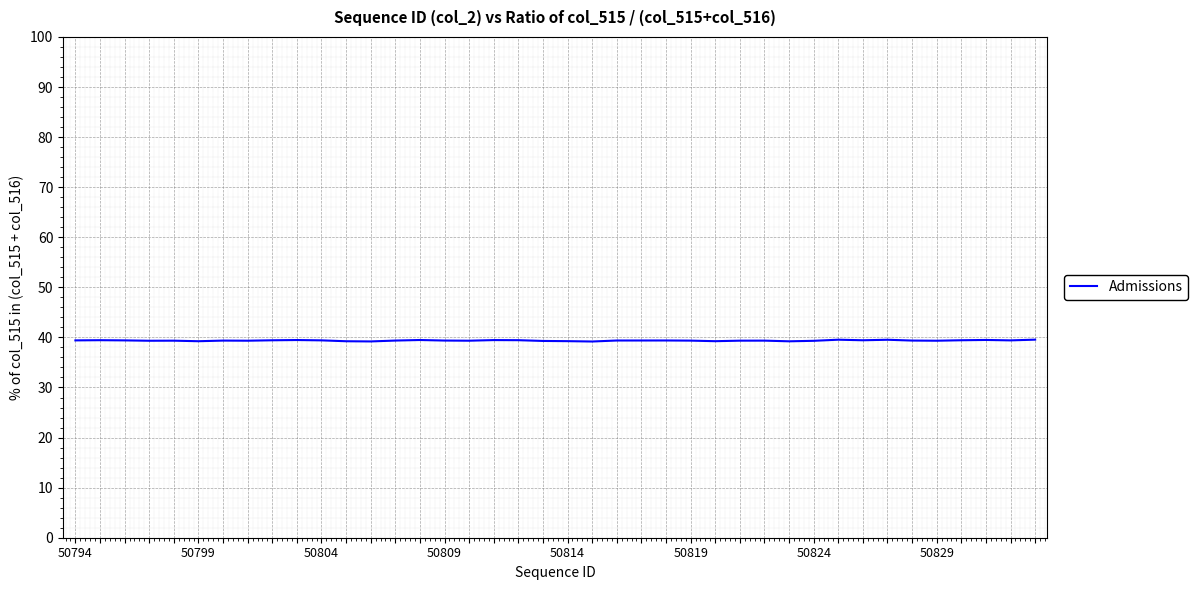

What is the smallest value displayed?

39.2